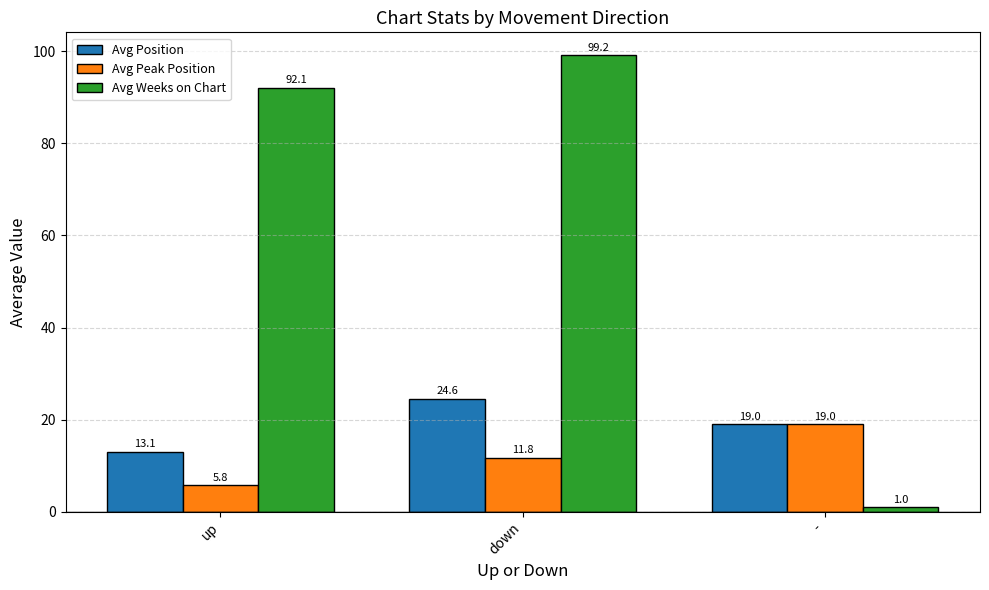

What is the value of the Avg Peak Position bar at the 3rd from the left?

19.0